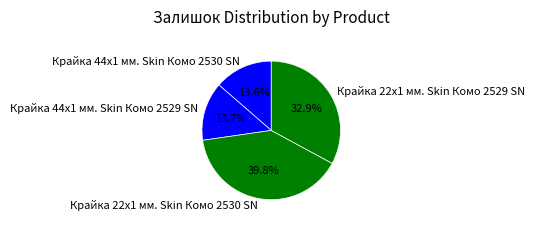

Do Крайка 22x1 мм. Skin Комо 2530 SN and Крайка 44x1 мм. Skin Комо 2529 SN together represent more than half of the pie?

Yes